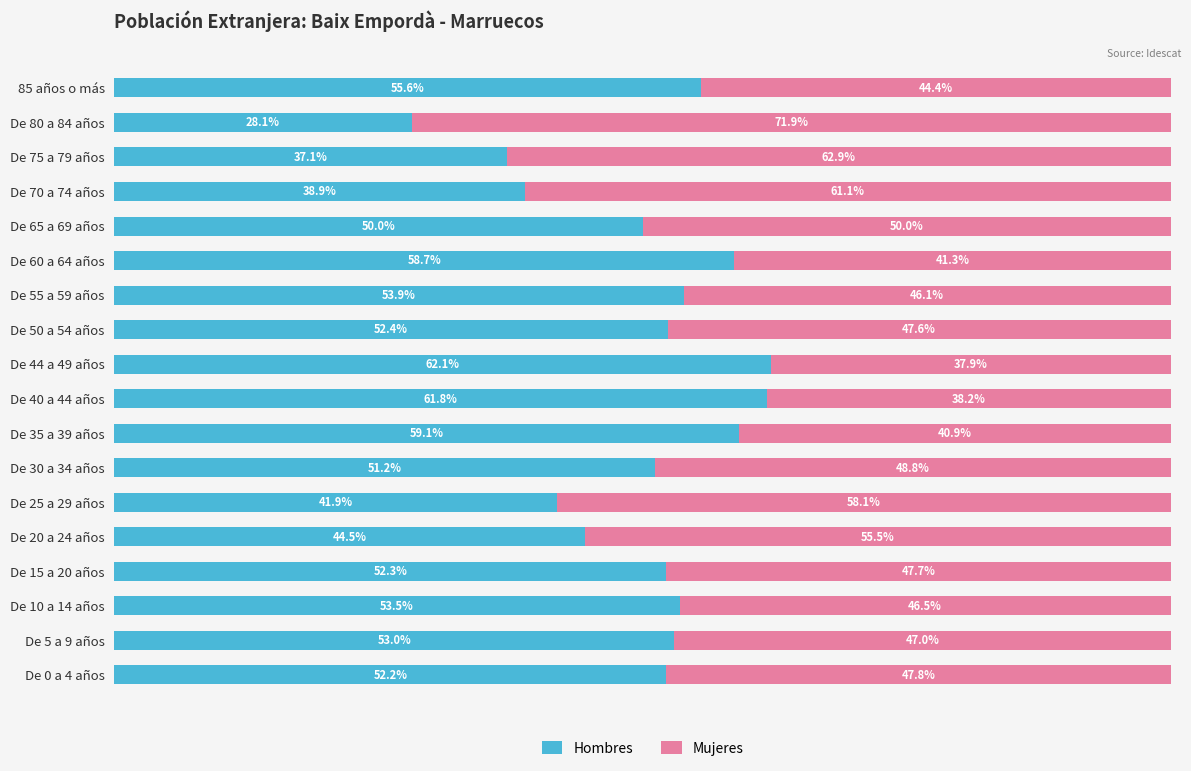

Where is Hombres nearest to the value 45?

De 20 a 24 años